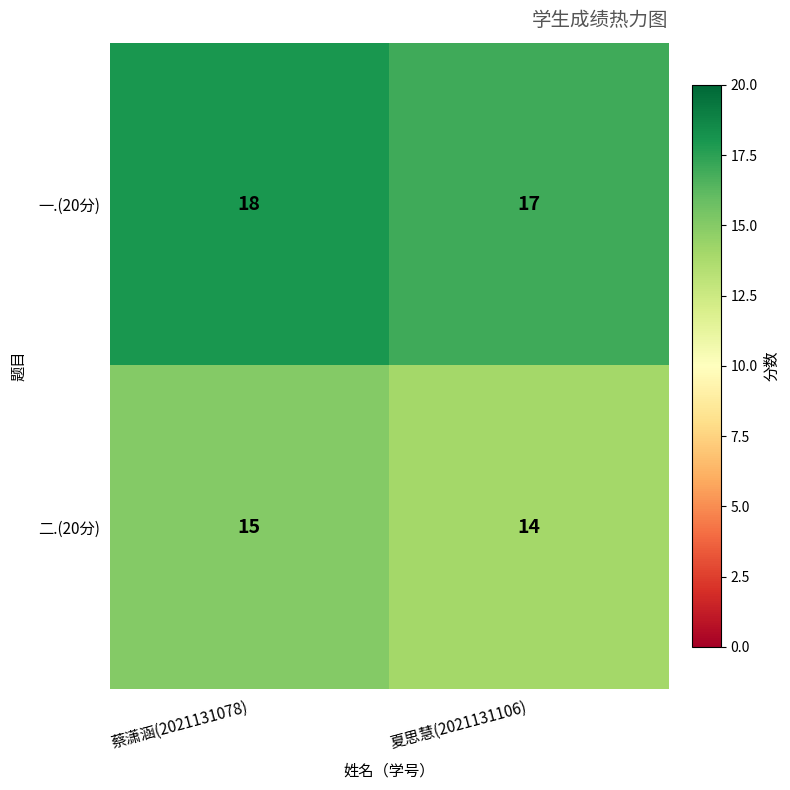

What is the sum of all 一.(20分) values?

35